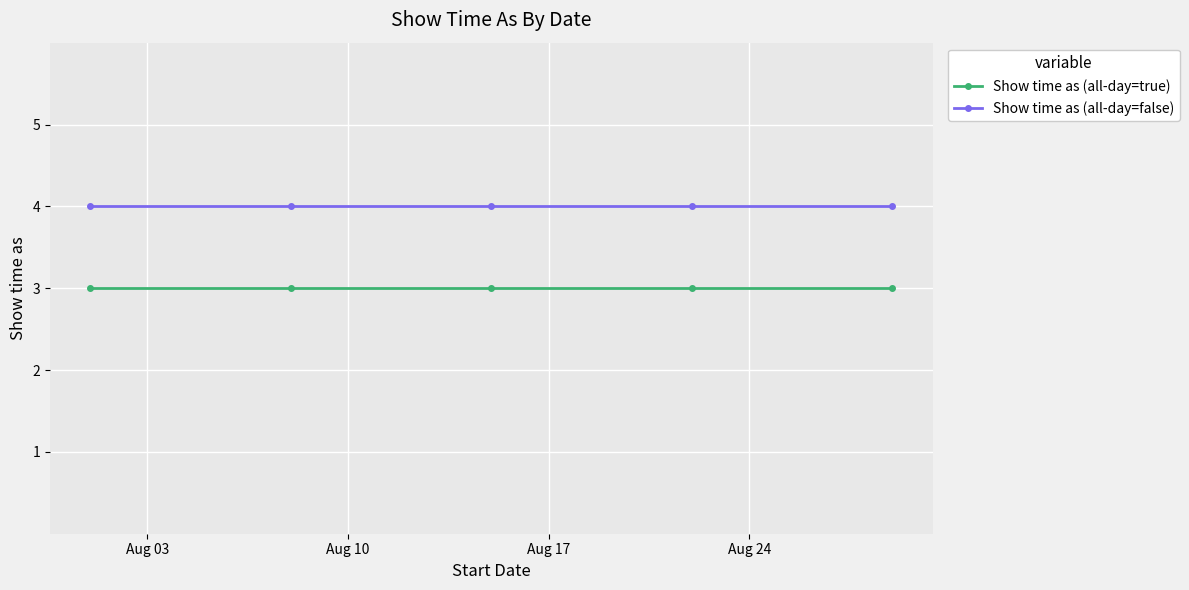

How many series are shown in this chart?

2